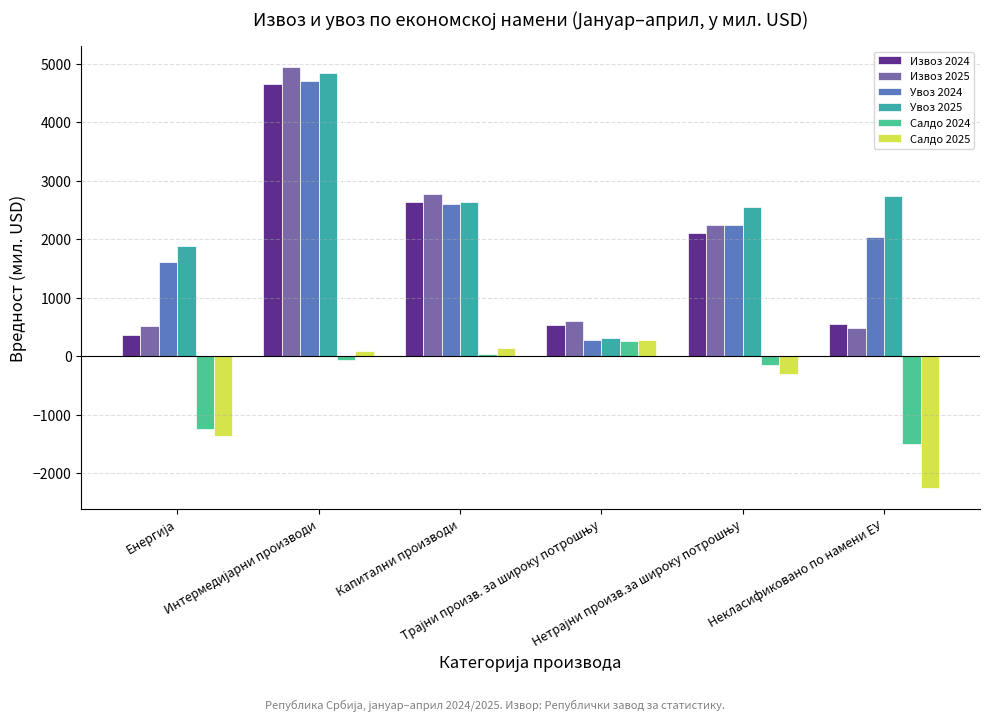

Which series has the widest spread of values?

Увоз 2025